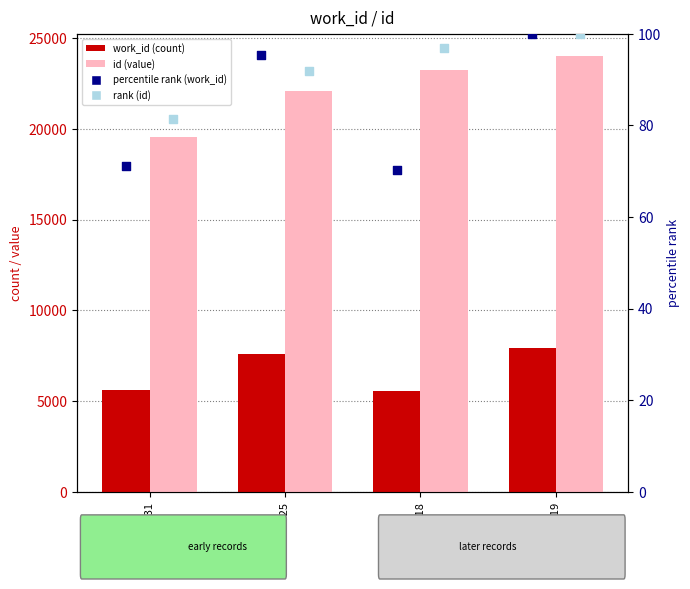

At how many categories does at least one series exceed 11631?

4